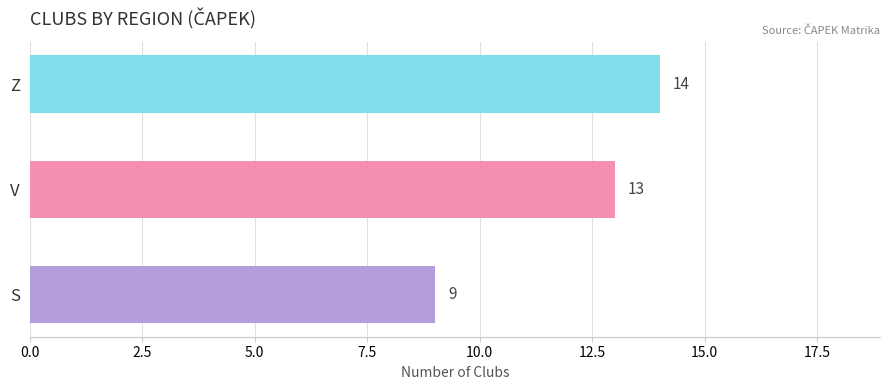

Which has a higher value, Z or S?

Z